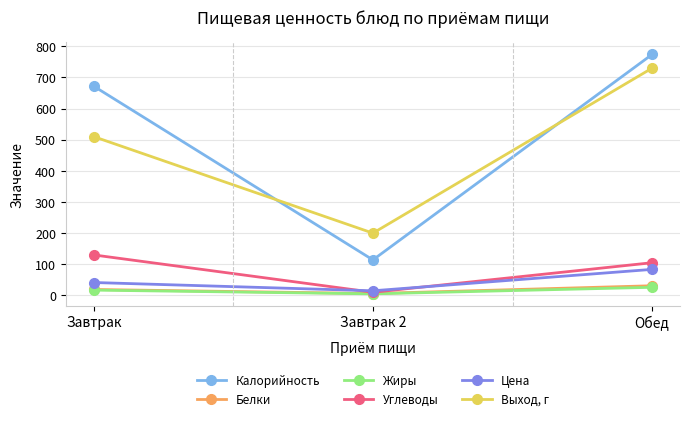

What is the label of the 1st point from the left?

Завтрак